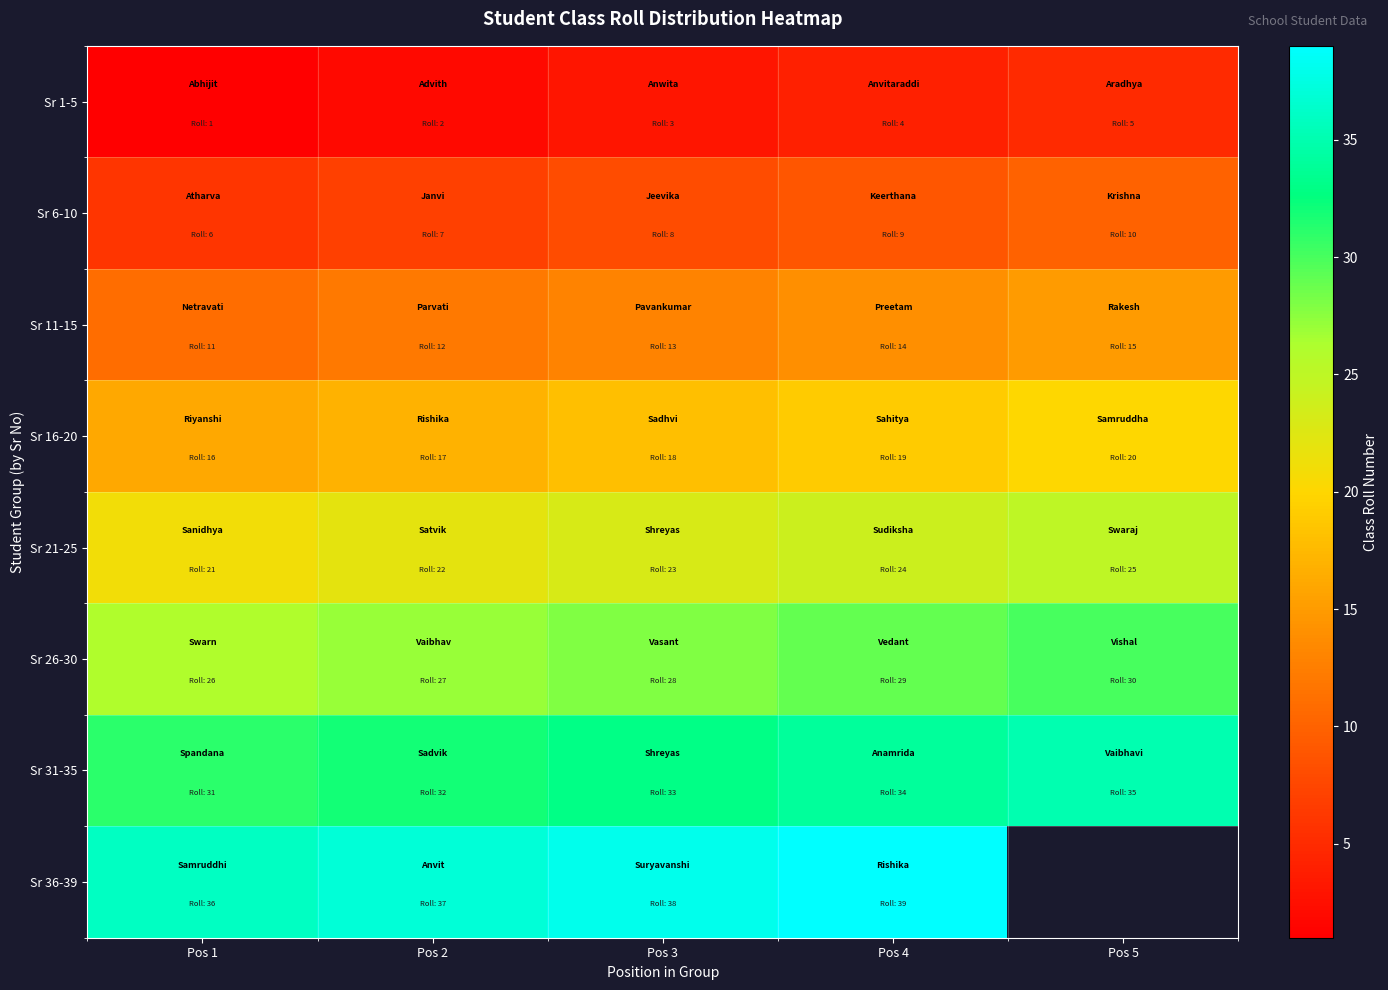

How many Sr 16-20 values are between 17 and 19?

3